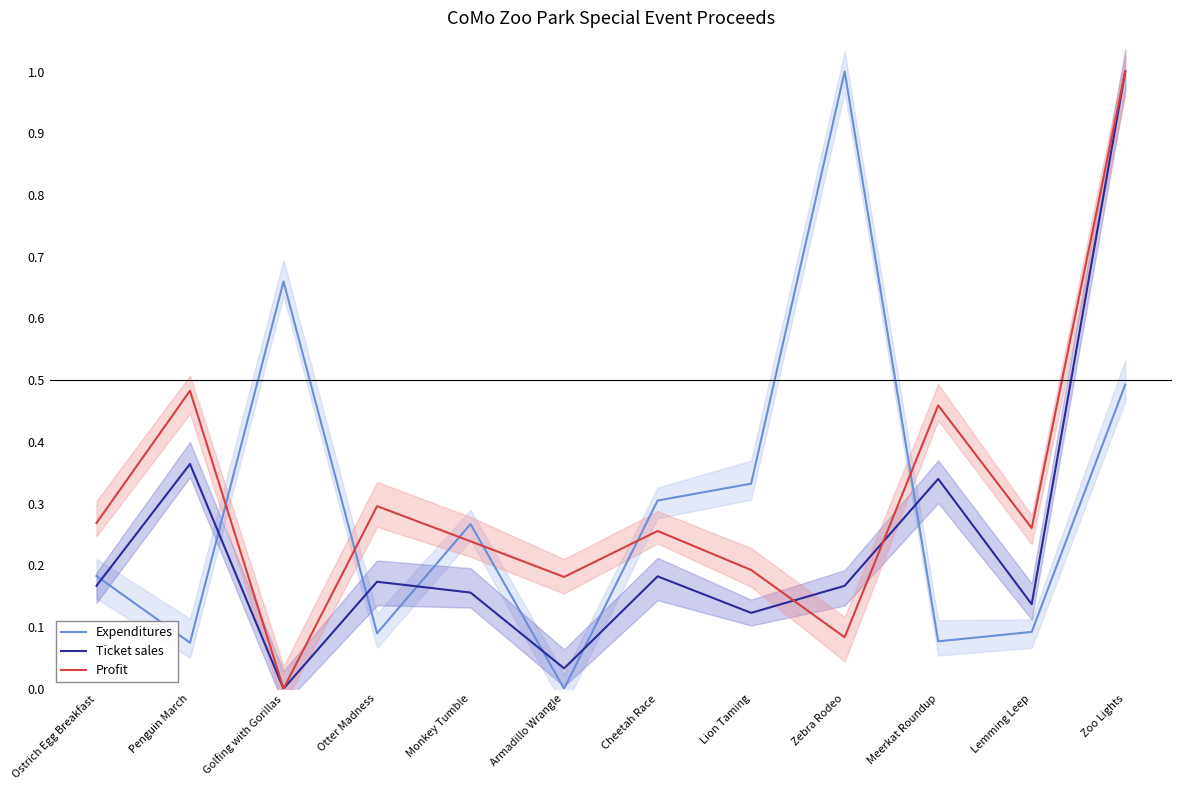

Count the number of data series in this chart.

3